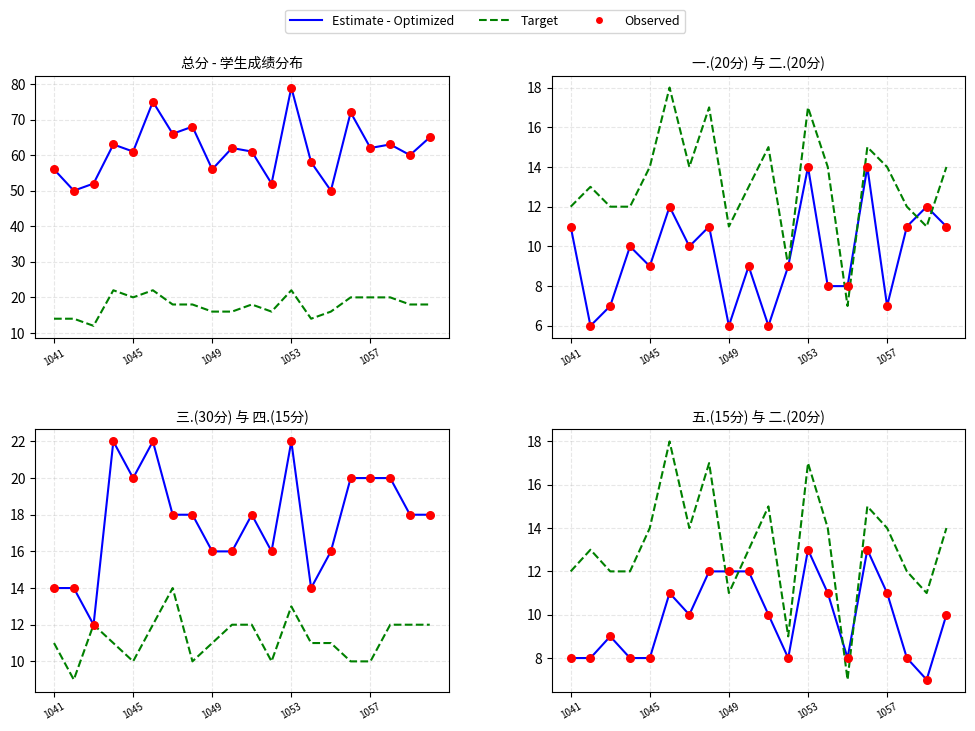

Is the value of 一.(20分) at 2022061045 greater than the value of 二.(20分) at 2022061042?

No